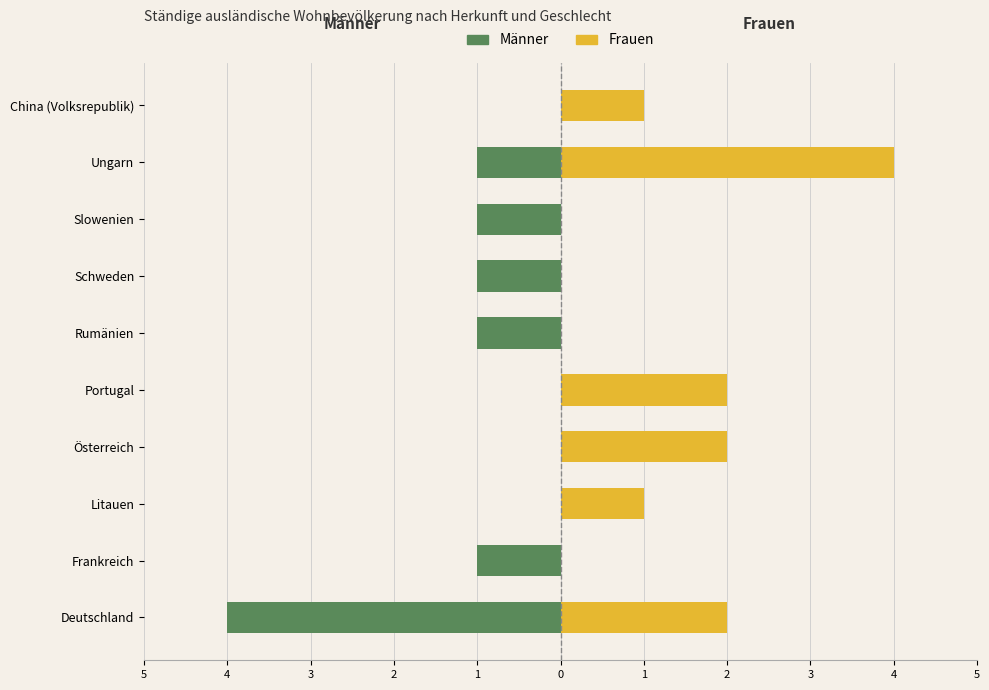

Which series has the largest total across all categories?

Frauen